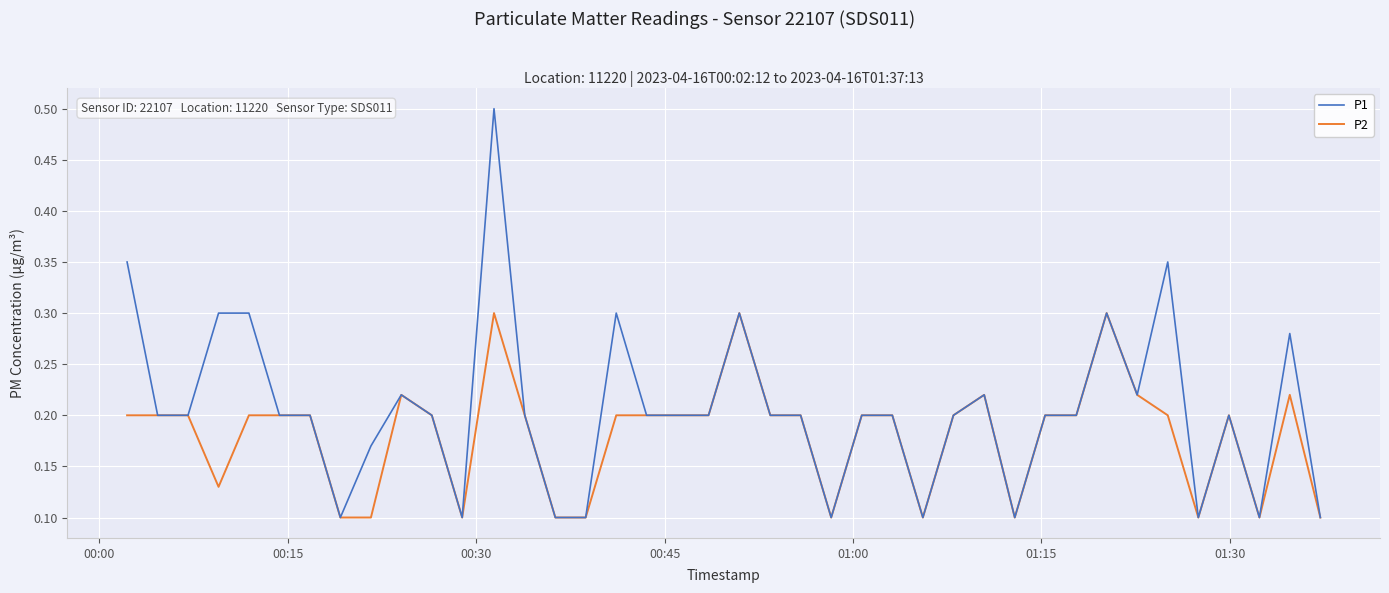

List the series in order of their peak value, lowest first.

P2, P1